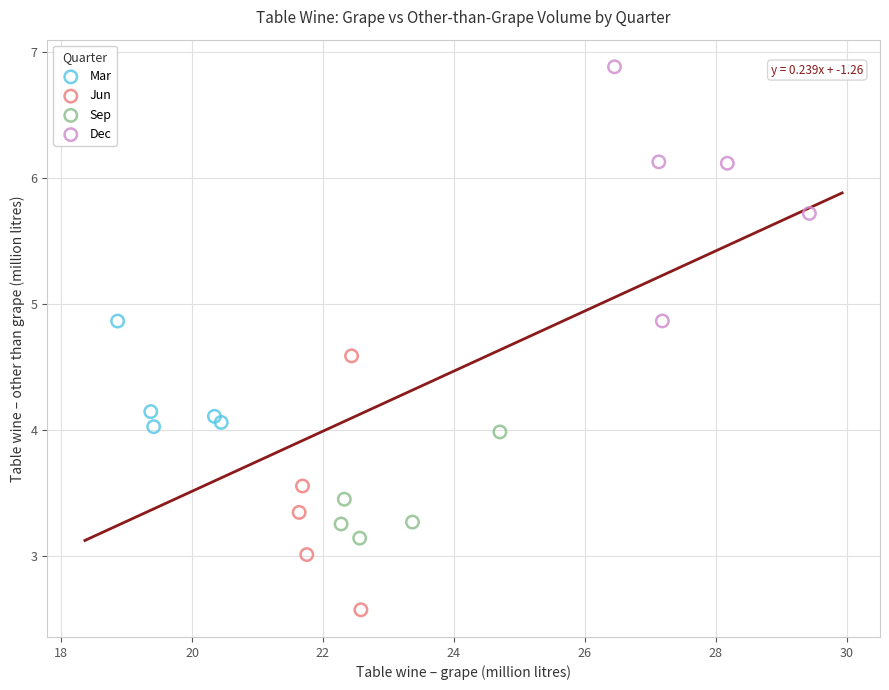

What are all the series names shown in the legend?

Mar, Jun, Sep, Dec